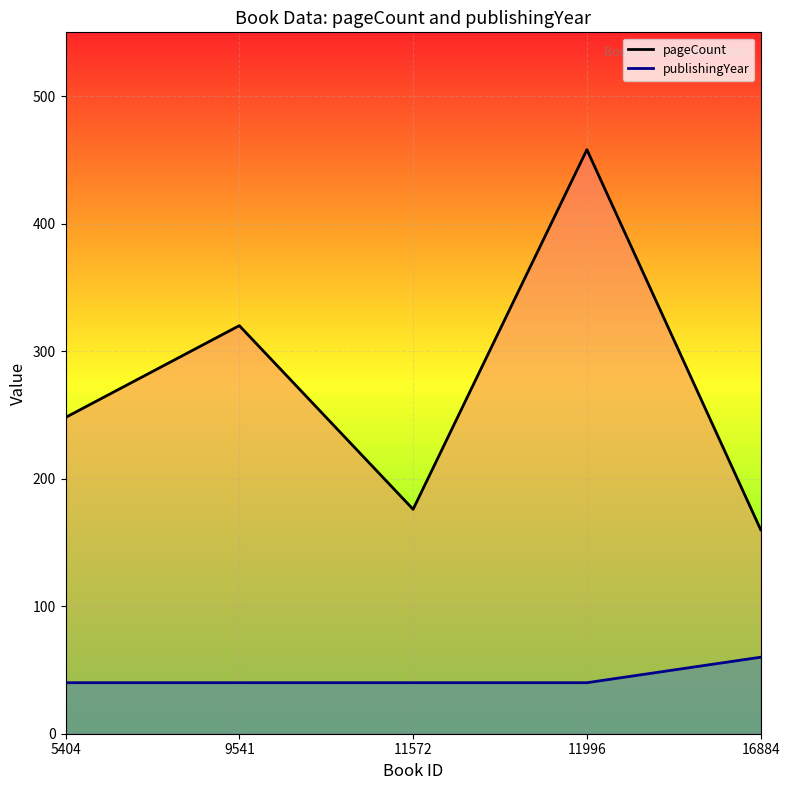

Between 9541 and 16884, which series saw the biggest shift?

pageCount